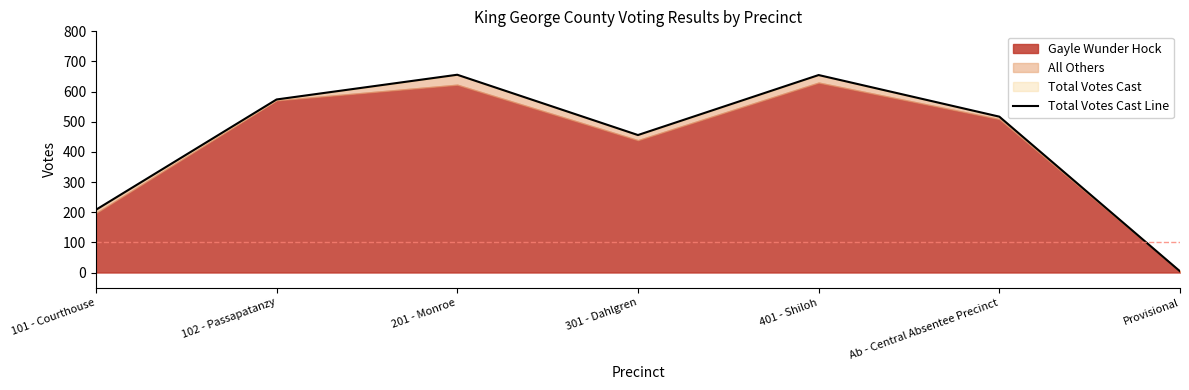

What is the sum of all values?

3070